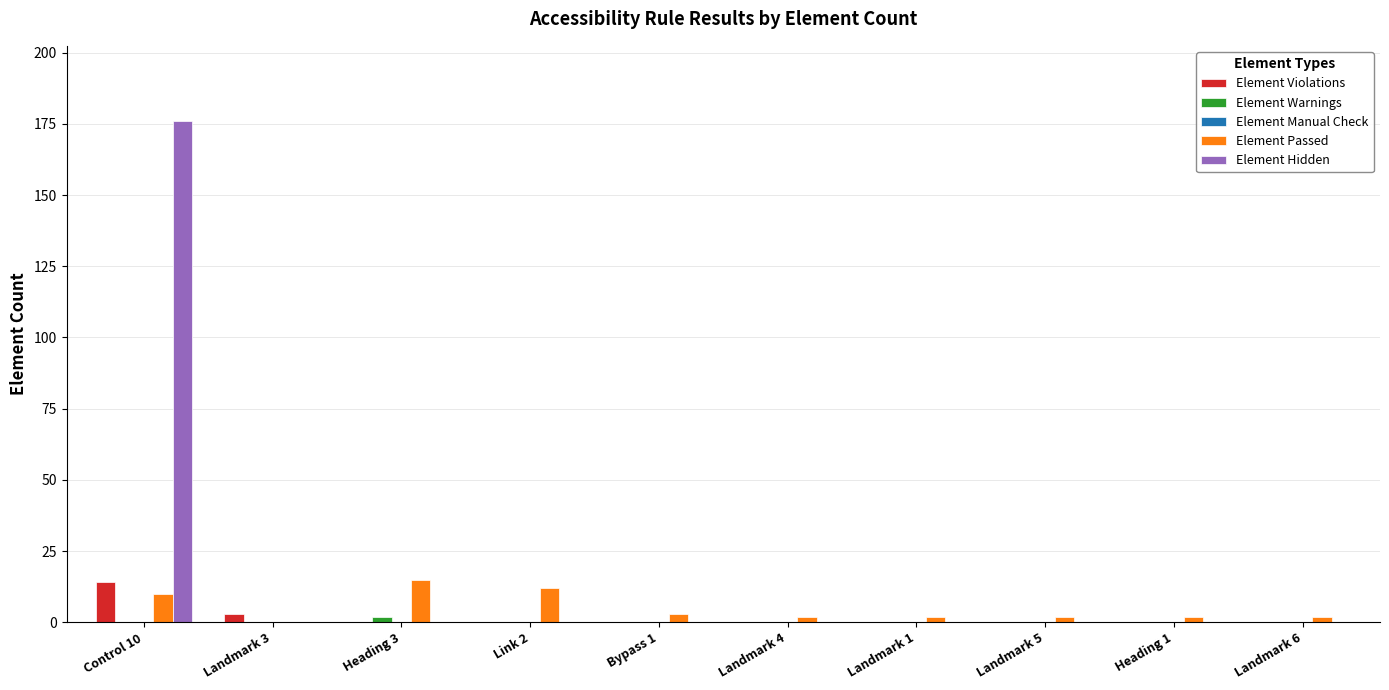

Are the bars horizontal?

No